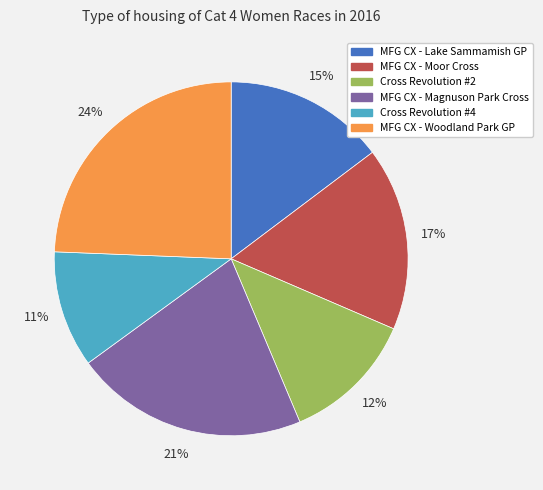

To the nearest percent, what is the average slice percentage?

17%